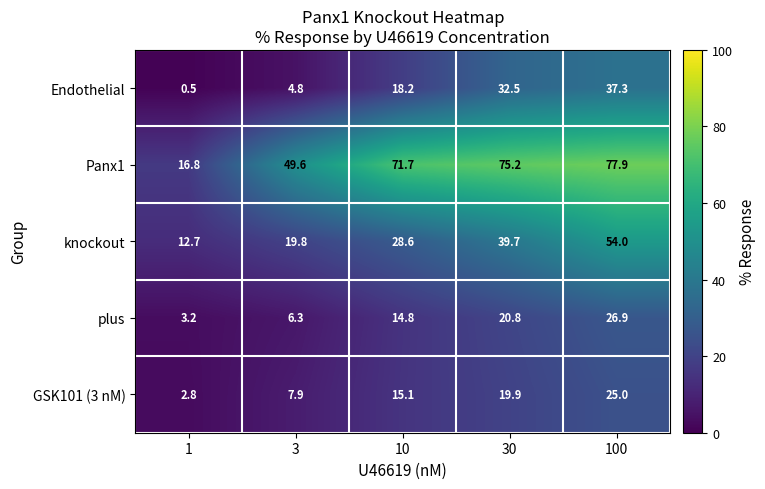

What is the average value of the Panx1 series?

58.2